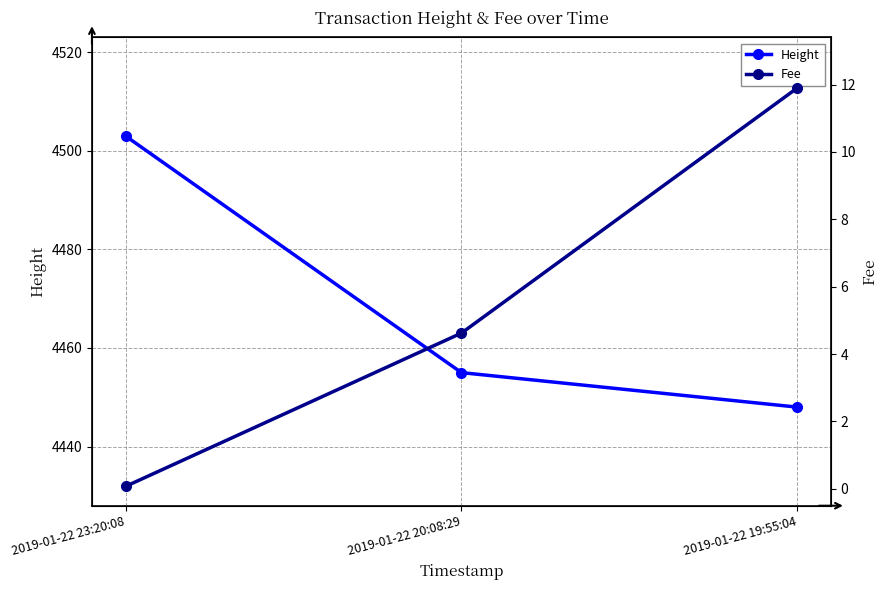

Reading left to right, transcribe all the data shown in this chart.

Height: 4503.0	4455.0	4448.0
Fee: 0.1	4.6	11.9